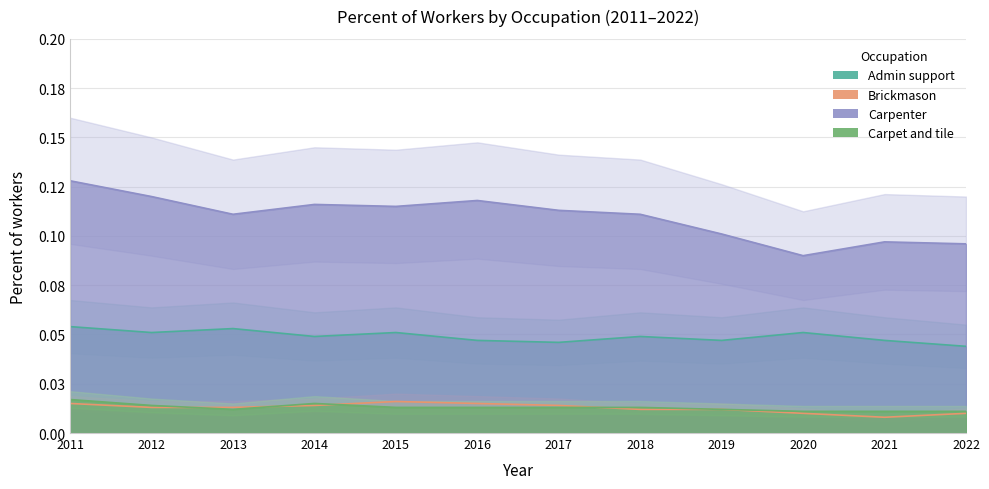

At which category does Carpenter reach its first local valley?

2013